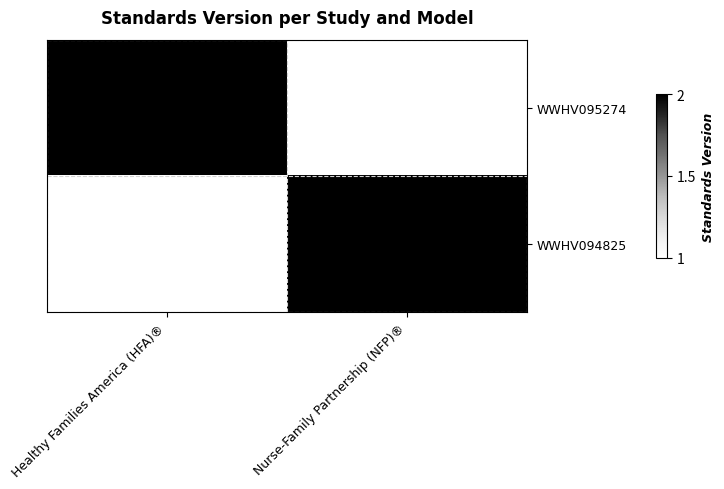

The value of WWHV094825 at Nurse-Family Partnership (NFP)® is 1. True or false?

False